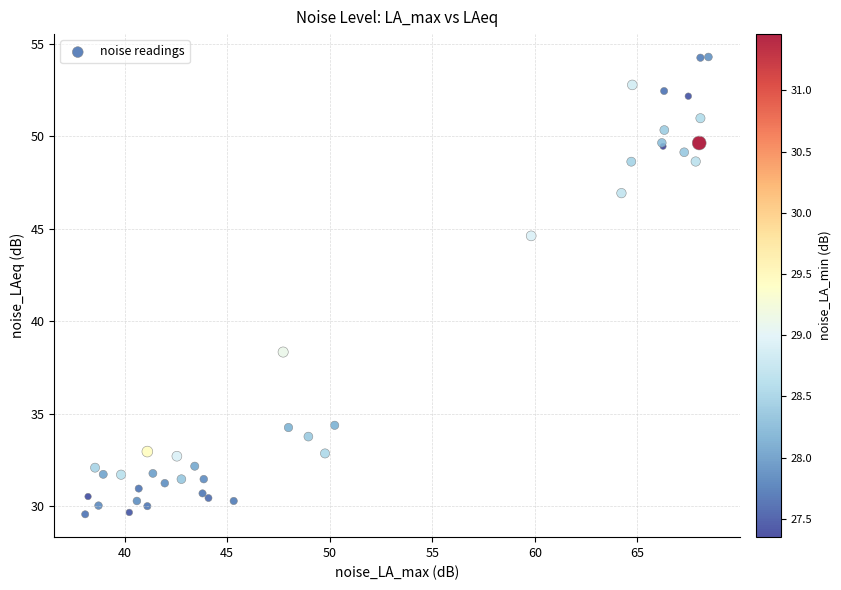

What Y value in the scatter plot is closest to 41?

38.3